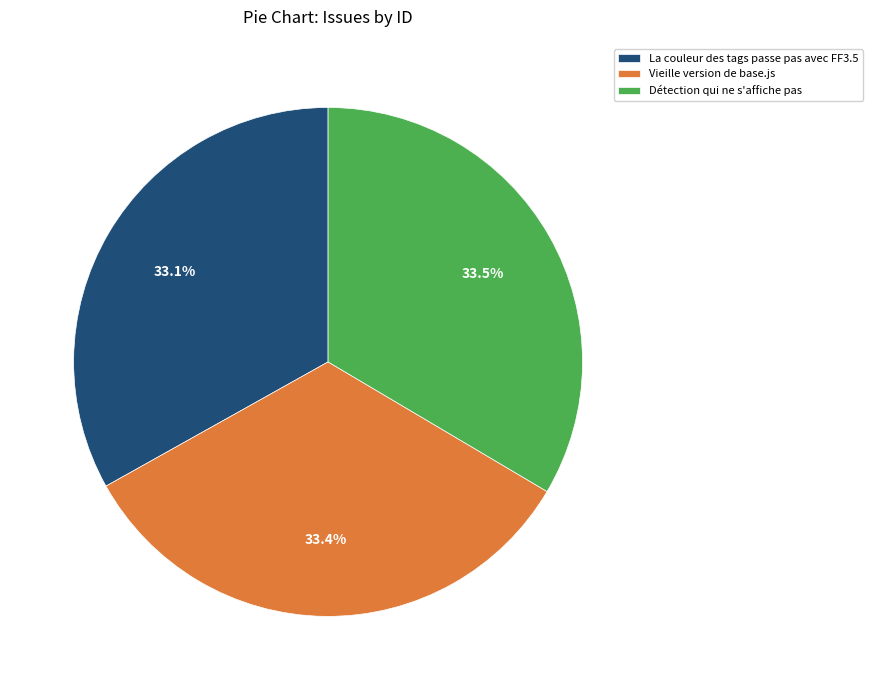

Is there any slice that represents more than half of the pie?

No